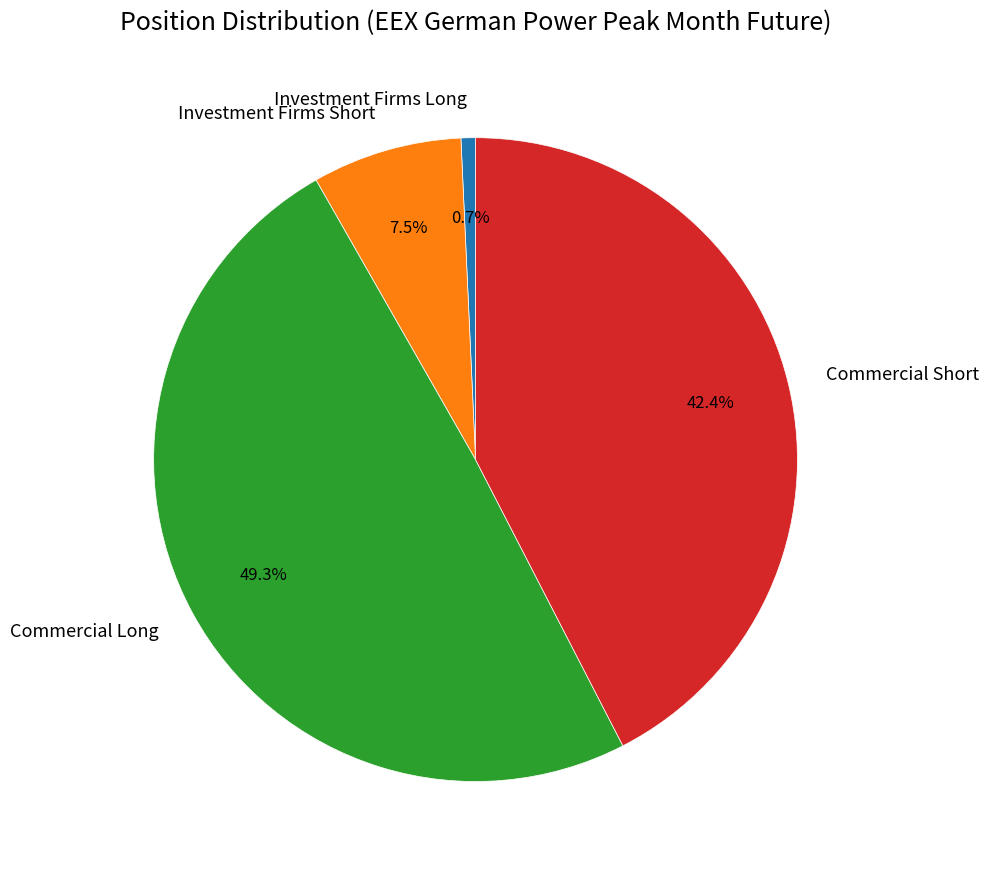

Count the number of slices in the pie.

4